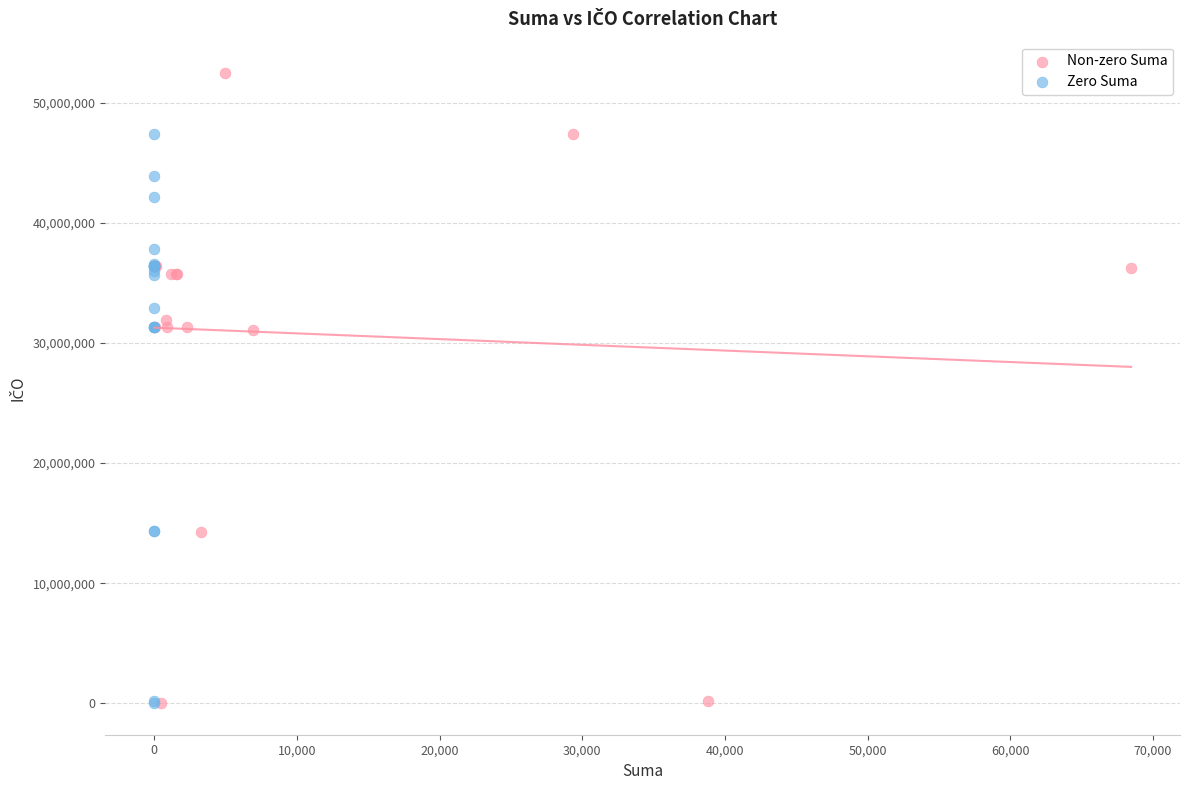

Which series has the widest spread of Y values?

Non-zero Suma